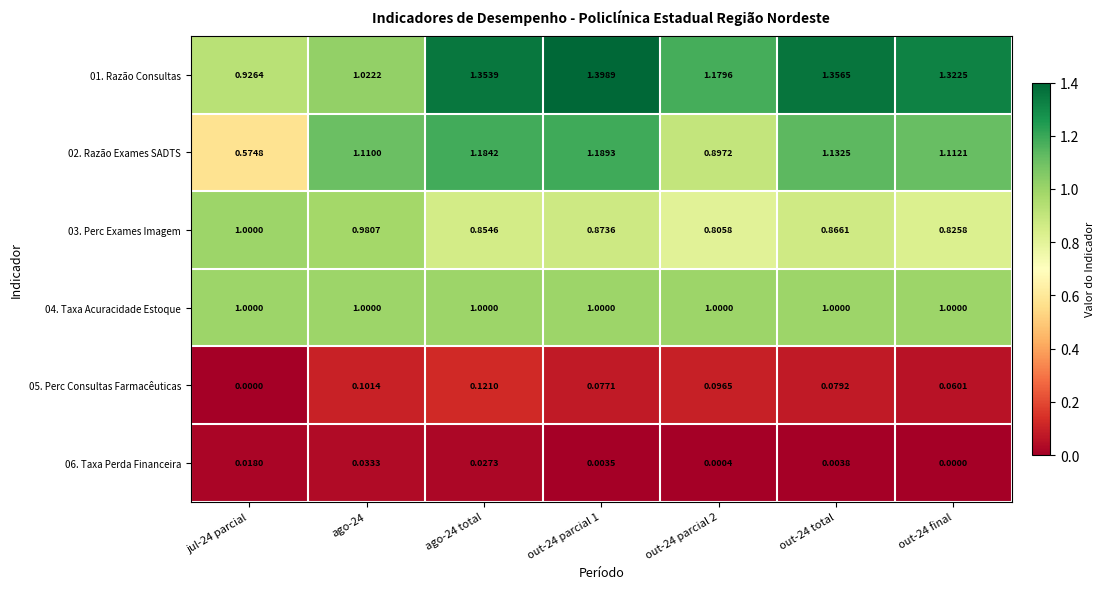

Is the value of 01. Razão Consultas at out-24 parcial 2 greater than the value of 05. Perc Consultas Farmacêuticas at out-24 final?

Yes